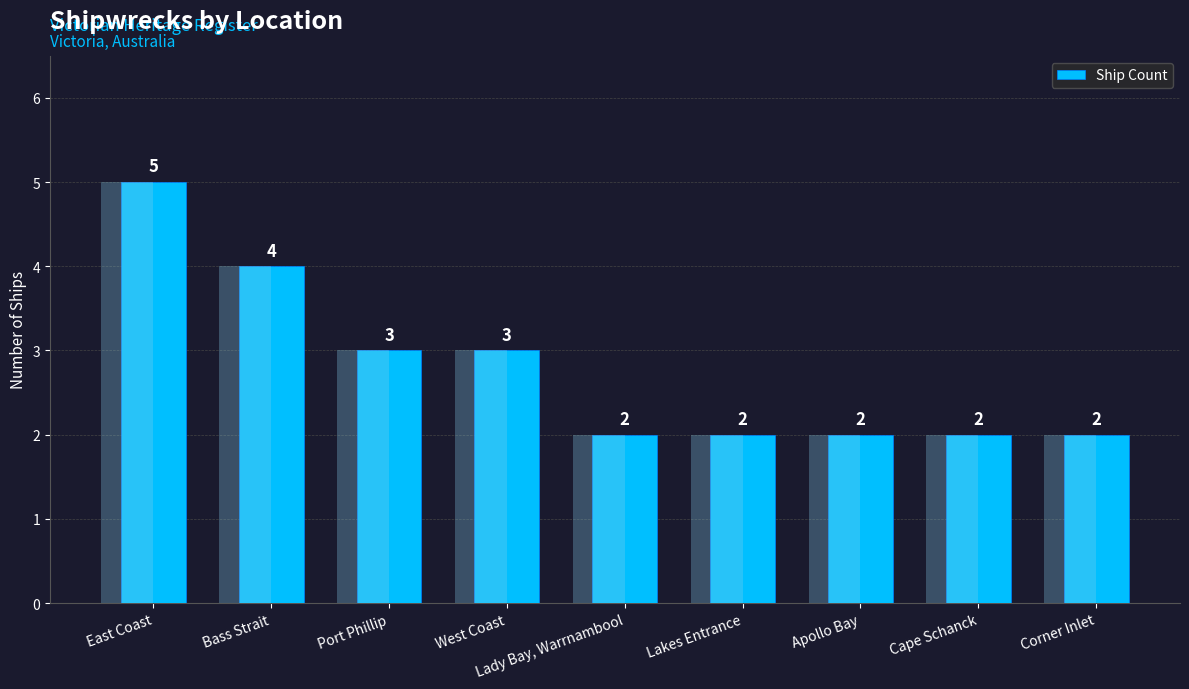

What is the value of the 8th bar from the left?

2